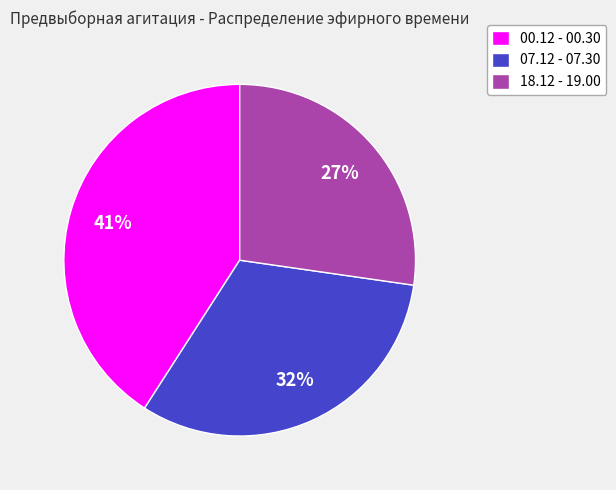

To the nearest percent, what is the average slice percentage?

33%